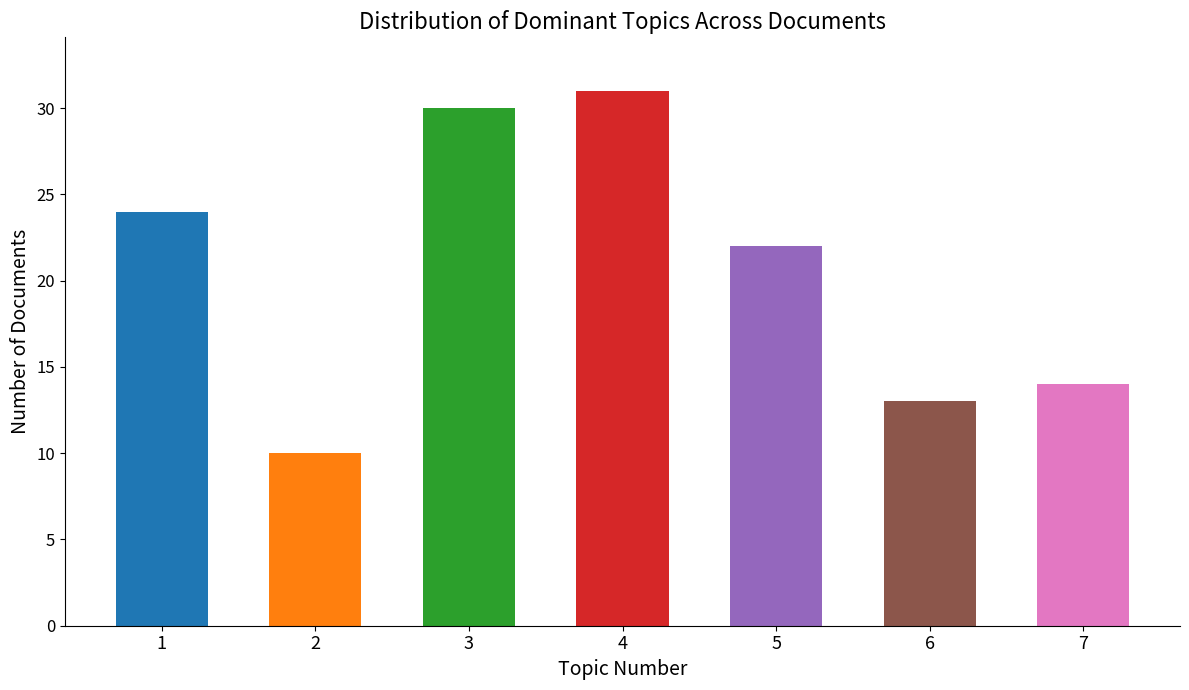

What is the sum of all values?

144